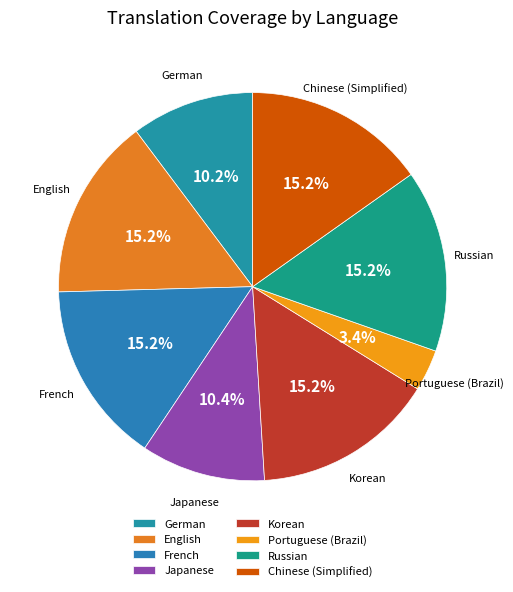

Count the number of slices in the pie.

8